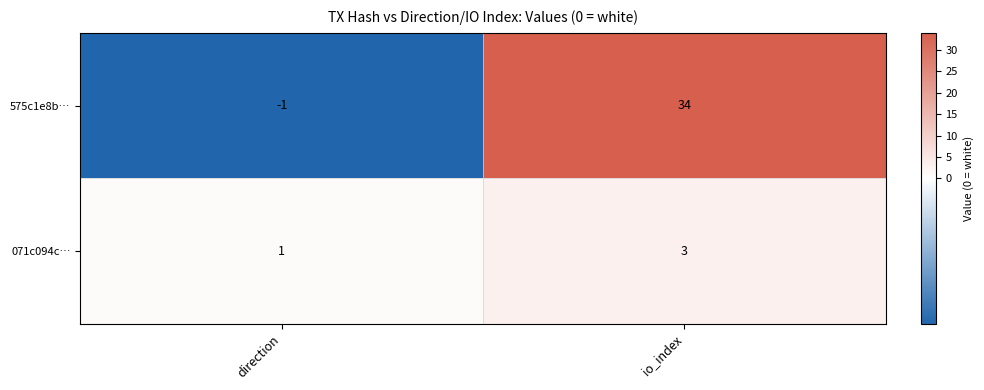

Reading left to right, transcribe all the data shown in this chart.

575c1e8b…: -1	34
071c094c…: 1	3